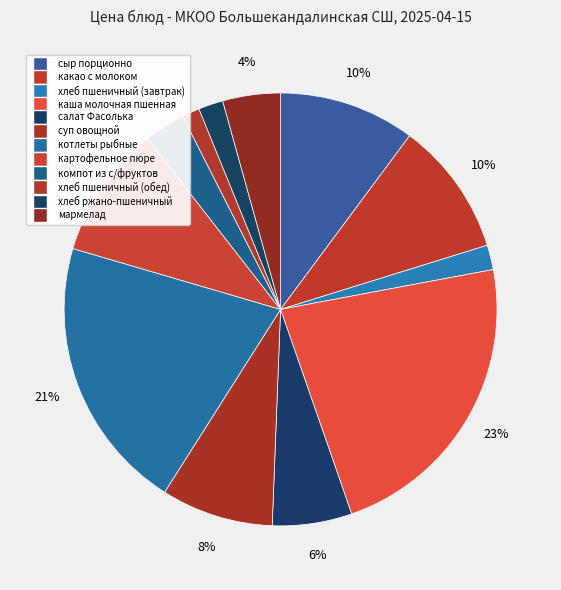

What is the change in value from сыр порционно to салат Фасолька?

-8.1